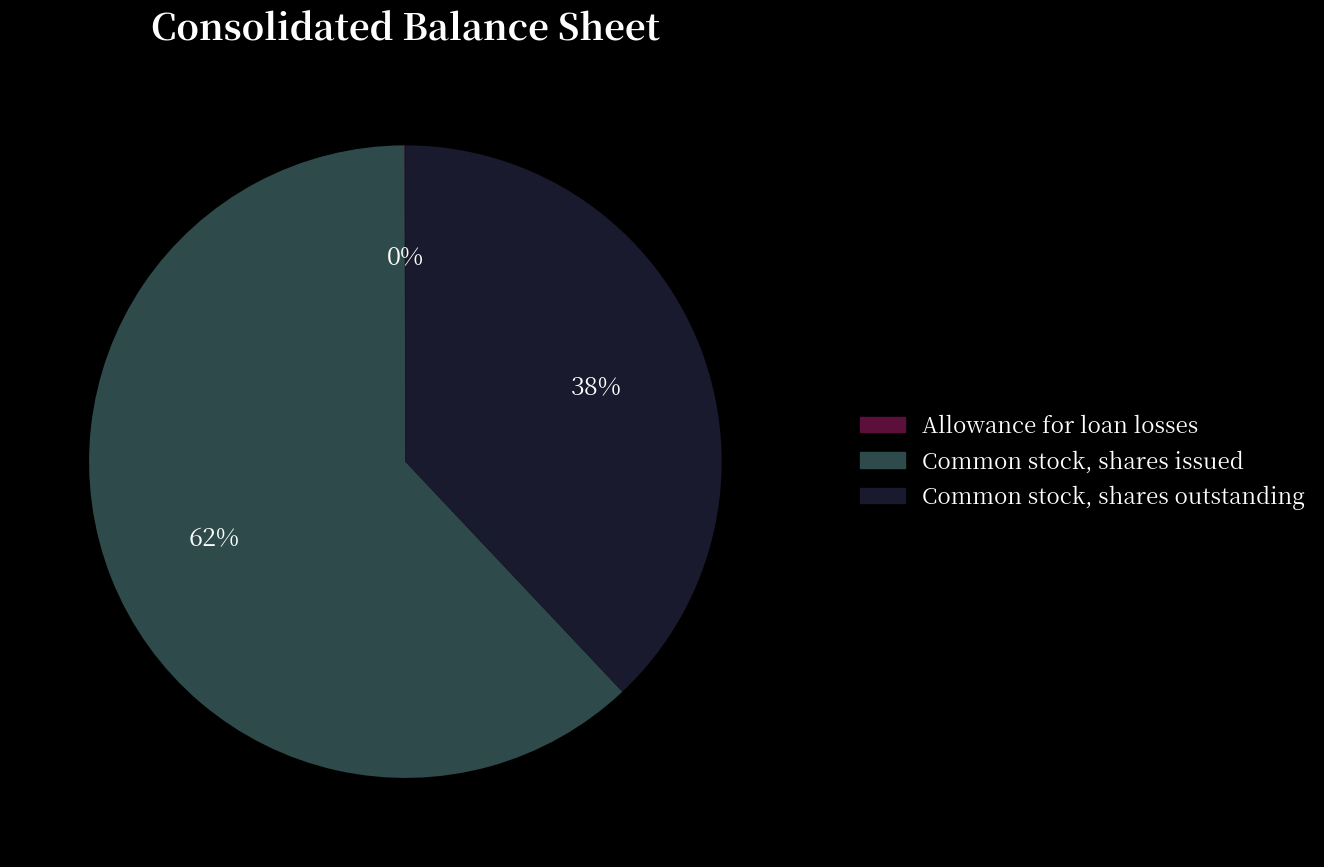

Which slice is the largest?

Common stock, shares issued